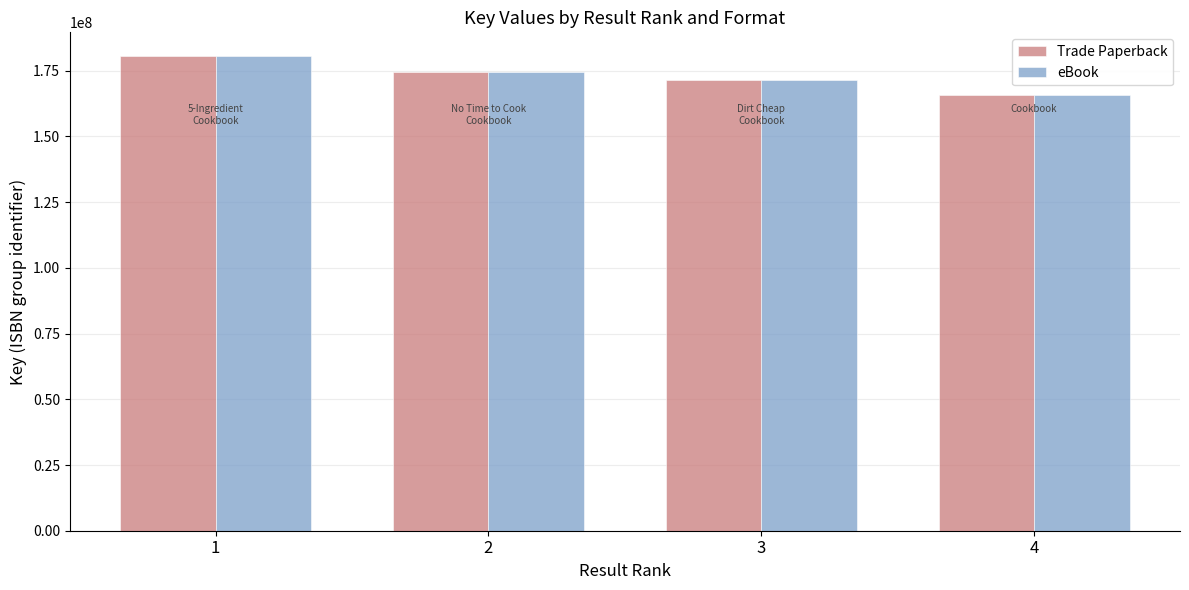

Does the chart contain any negative values?

No